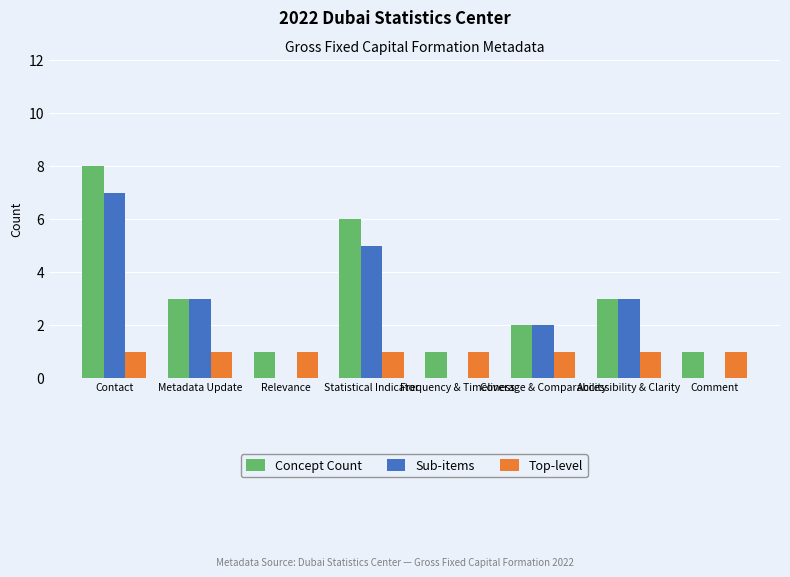

The Sub-items series shows 3 at Accessibility & Clarity. True or false?

True